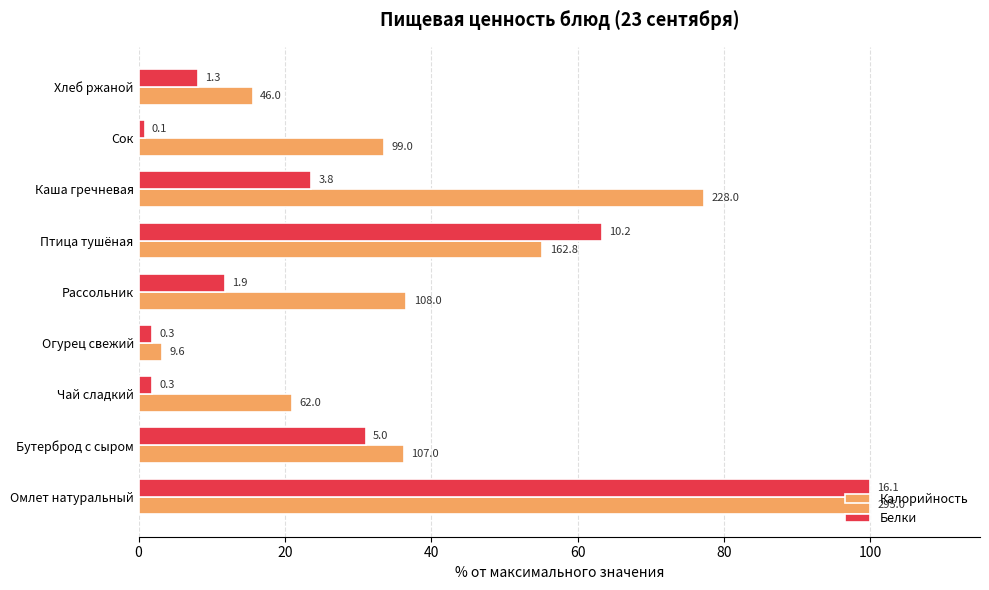

Reading right to left, extract all data points from this chart.

Калорийность: 15.6	33.6	77.3	55.2	36.6	3.3	21.0	36.3	100.0
Белки: 8.1	0.8	23.6	63.3	11.8	1.9	1.9	31.0	100.0